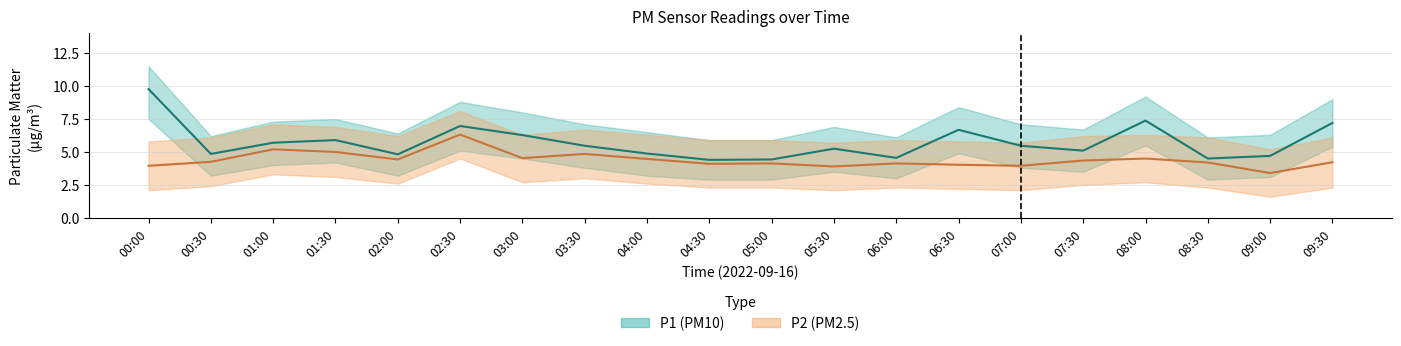

How many data points in P2 are above 4?

16